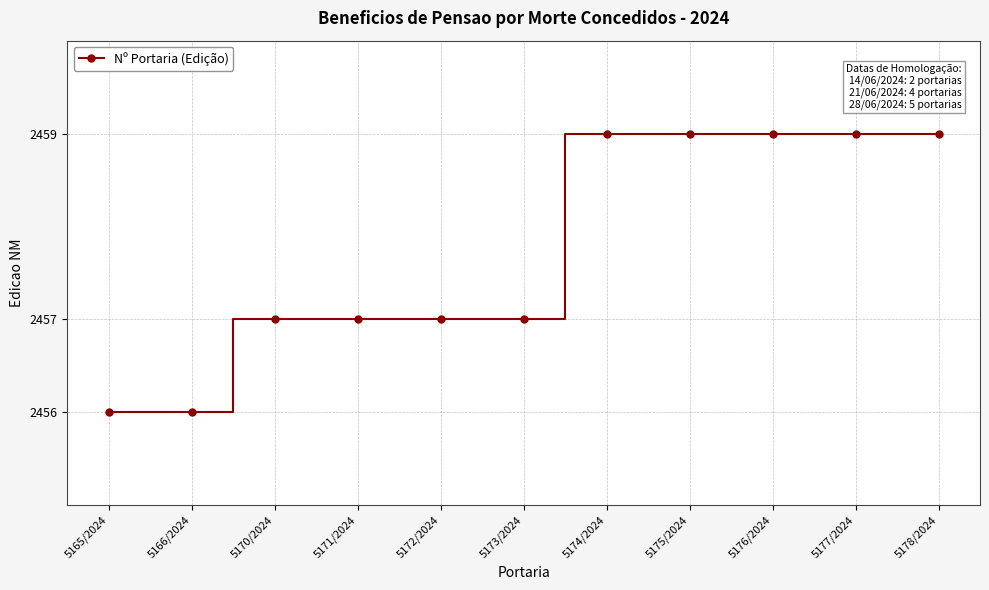

Between 5166/2024 and 5171/2024, which is larger?

5171/2024